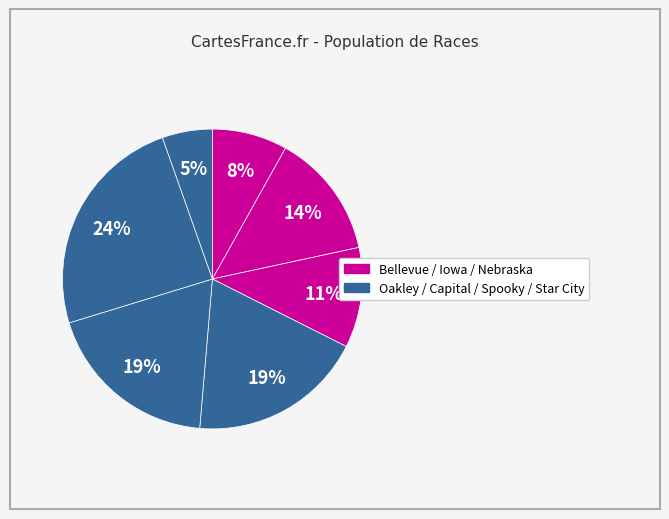

To the nearest percent, what is the difference between the largest and smallest slice percentages?

19%